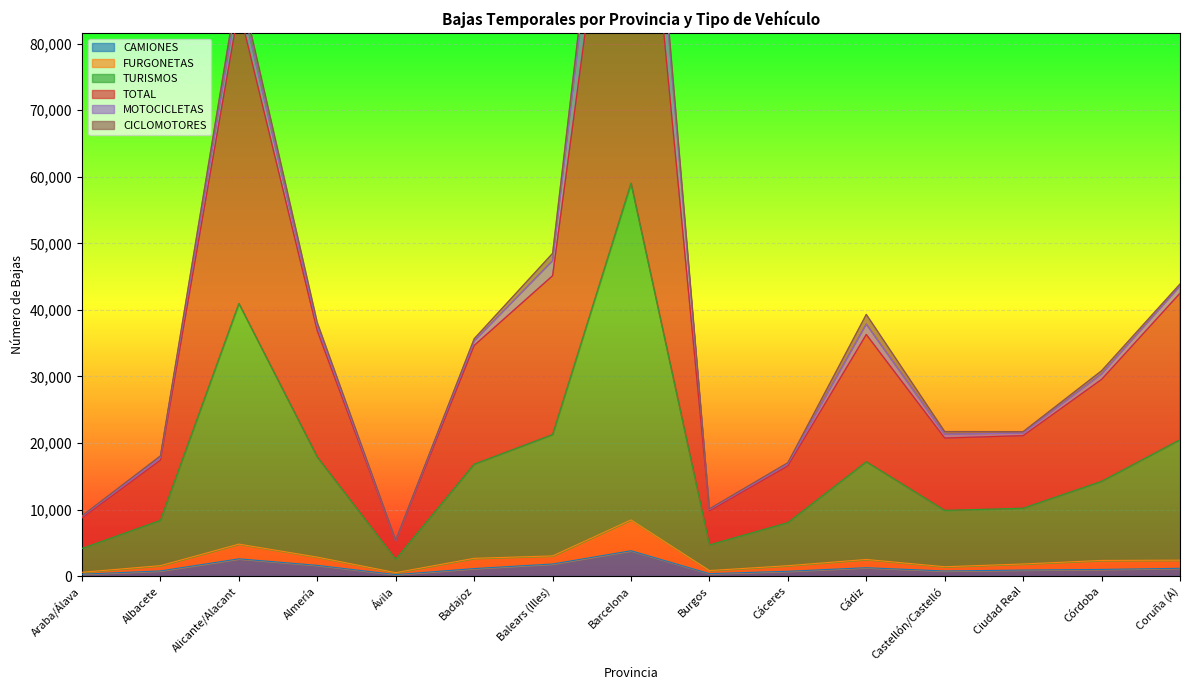

Which series has the largest total across all categories?

TOTAL